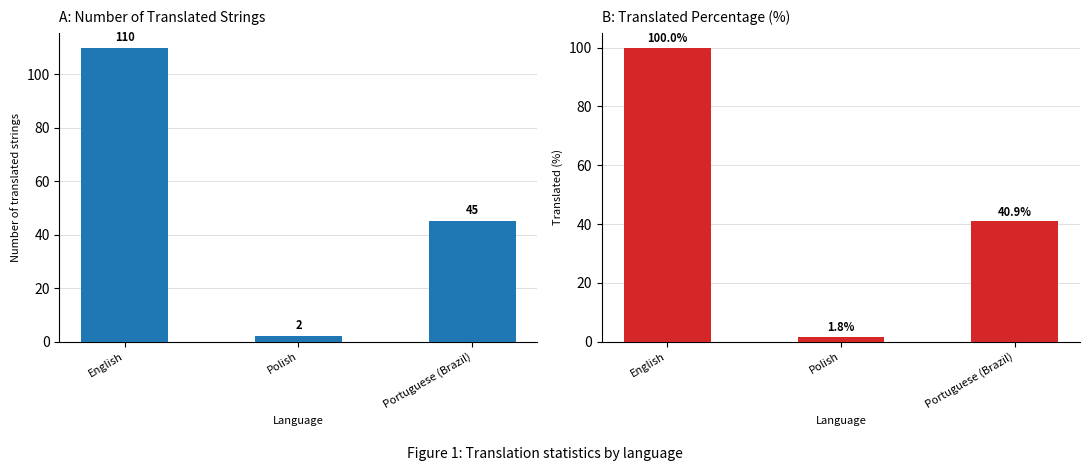

What is the label of the 2nd bar from the right?

Polish